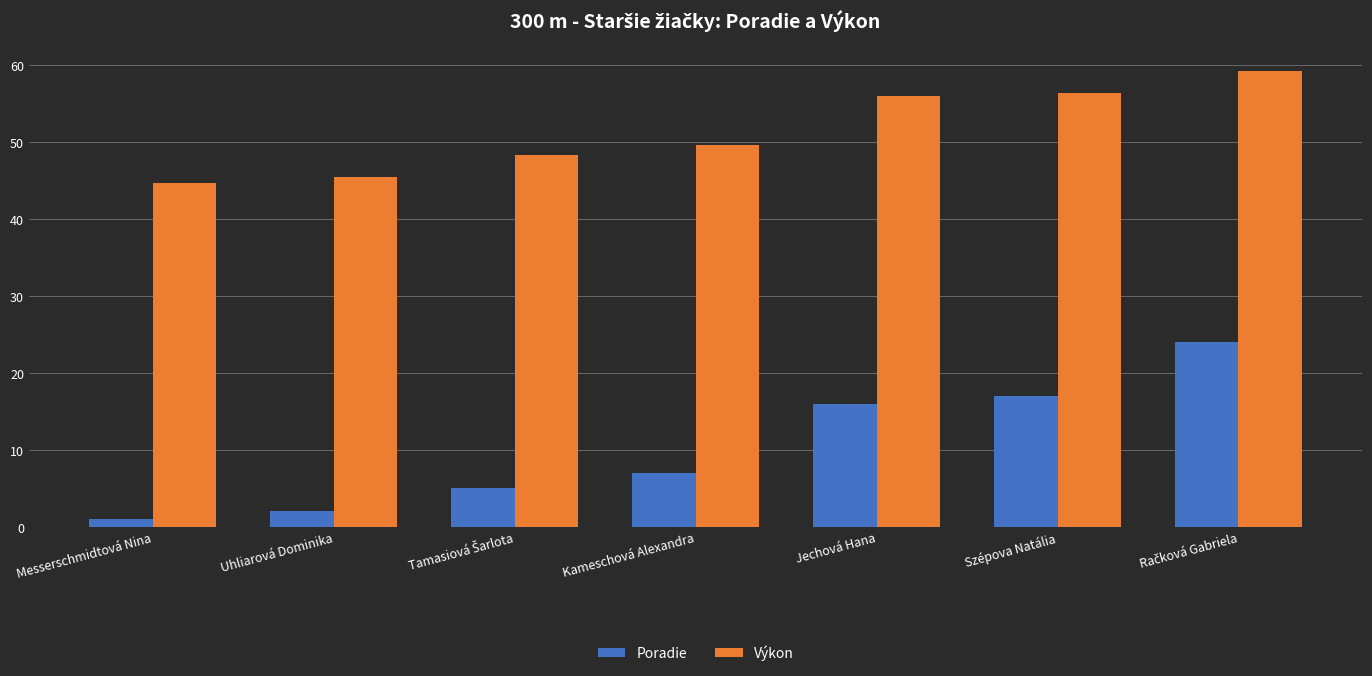

The value of Poradie at Jechová Hana is 16.0. True or false?

True